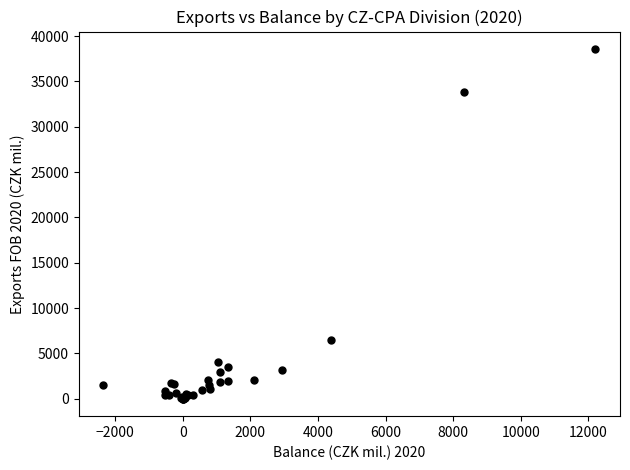

What Y value in the scatter plot is closest to 19287?

6492